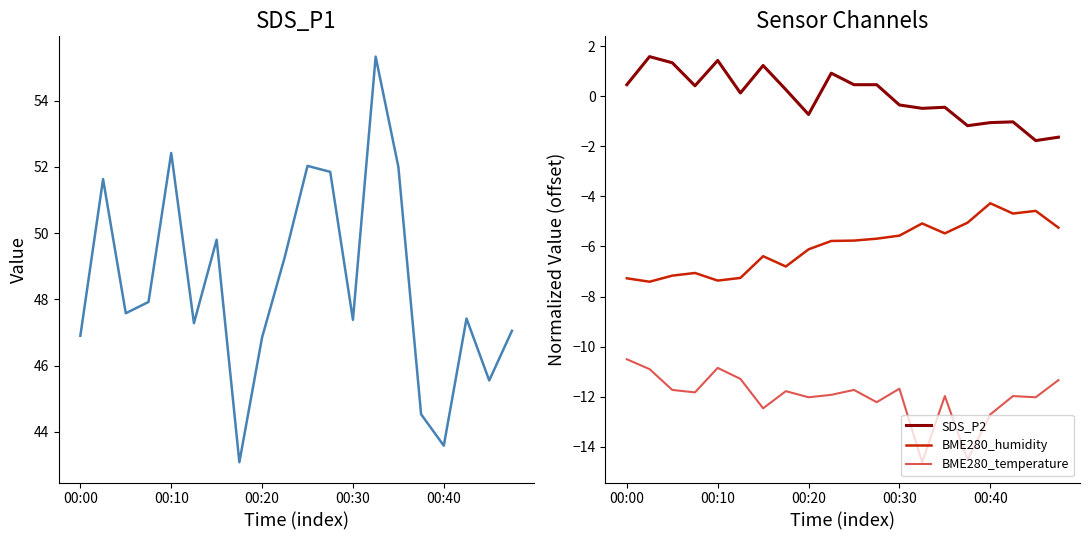

What is the difference between the second highest and second lowest values in the BME280_temperature series?

3.7